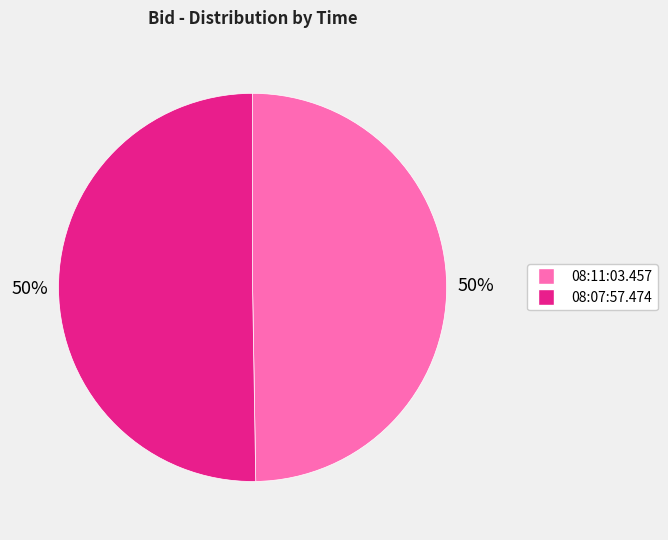

To the nearest percent, what is the combined percentage of 08:11:03.457 and 08:07:57.474?

100%